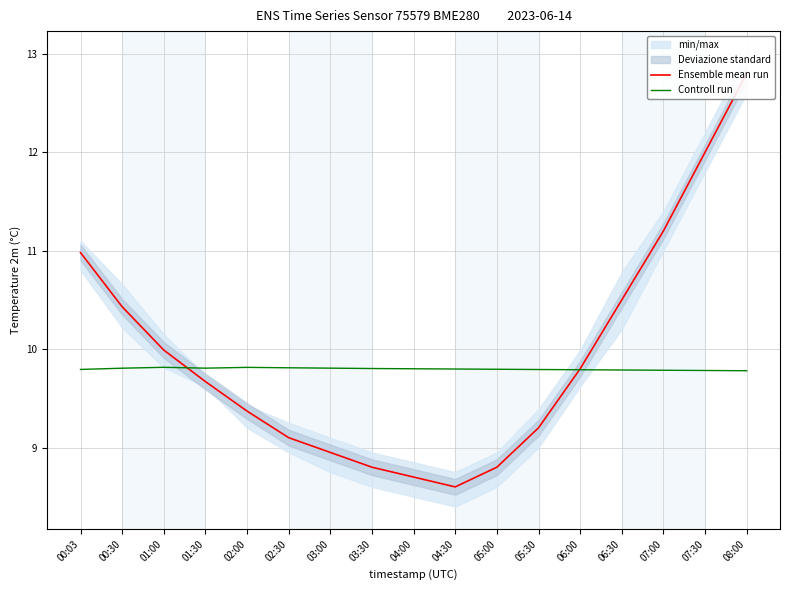

How many values in the Ensemble mean run series are below 9?

5